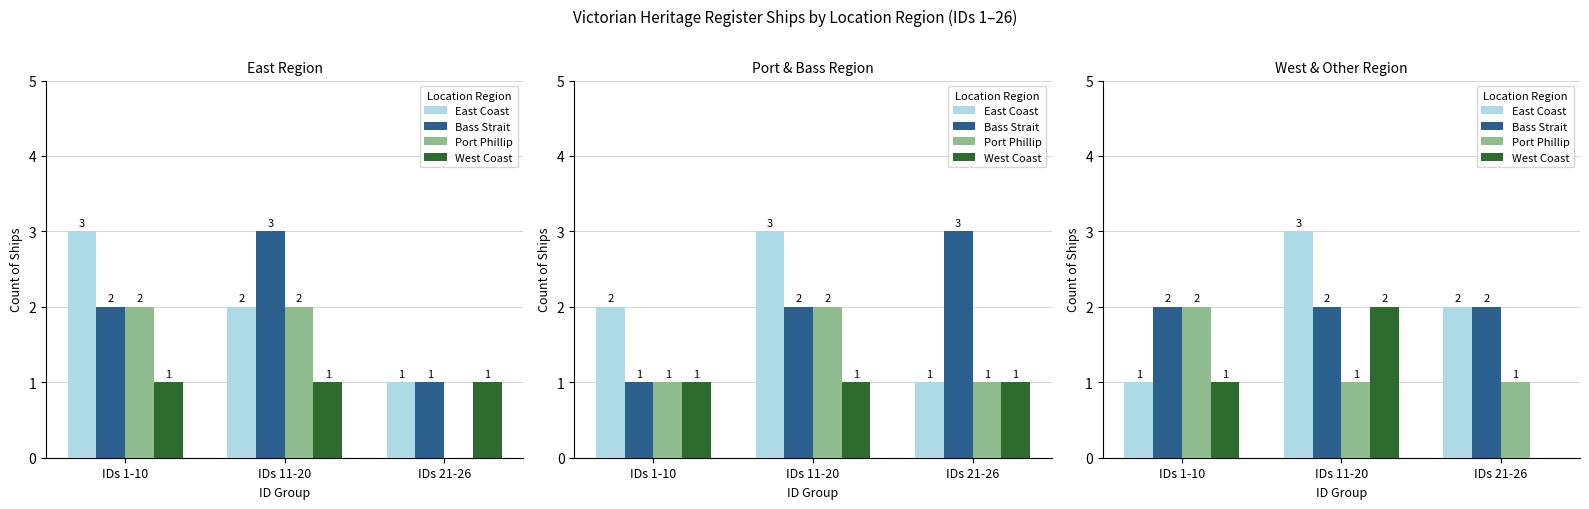

Is the value of West Coast at IDs 21-26 greater than the value of East Coast at IDs 1-10?

No